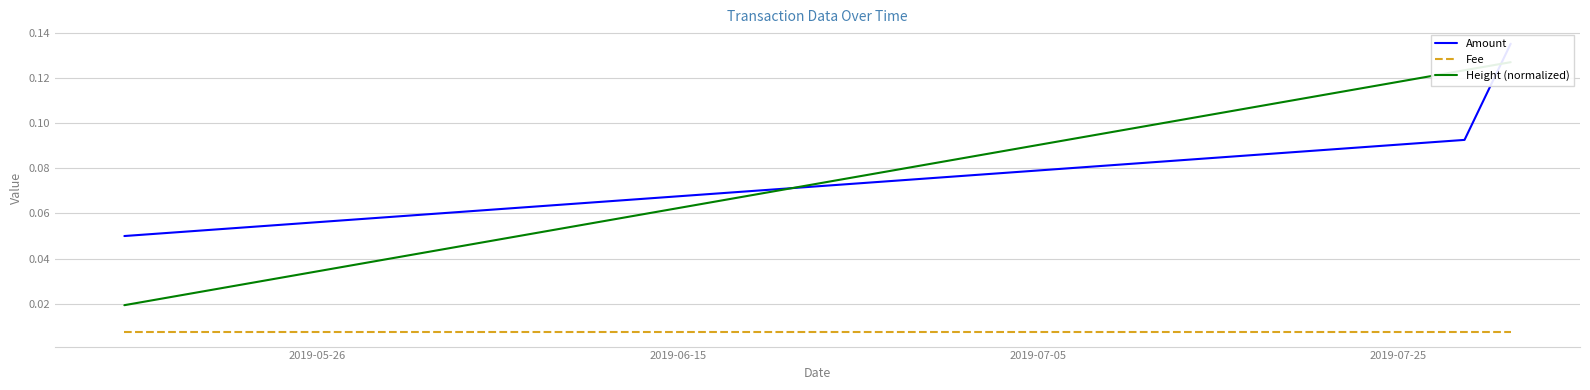

Which series has the largest total across all categories?

Amount